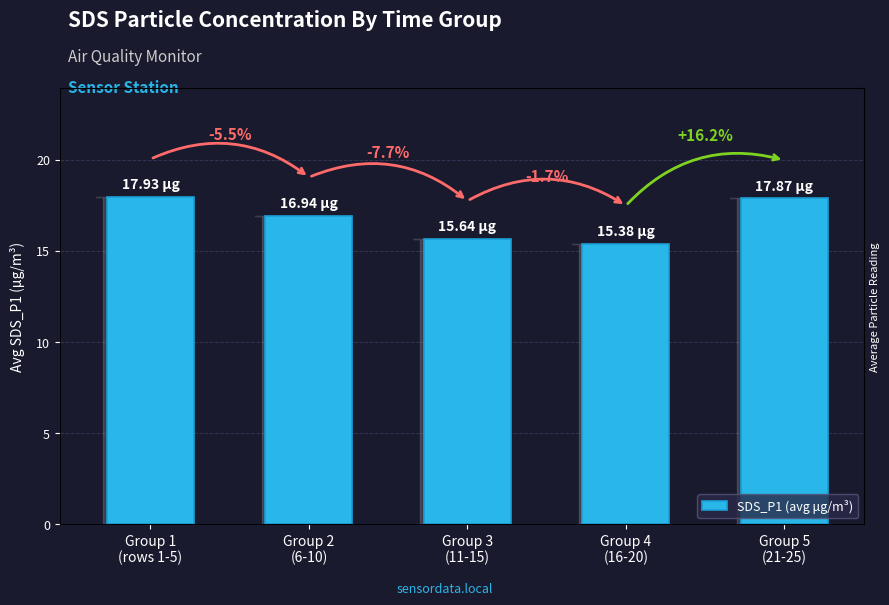

Between Group 5
(21-25) and Group 3
(11-15), which is larger?

Group 5
(21-25)